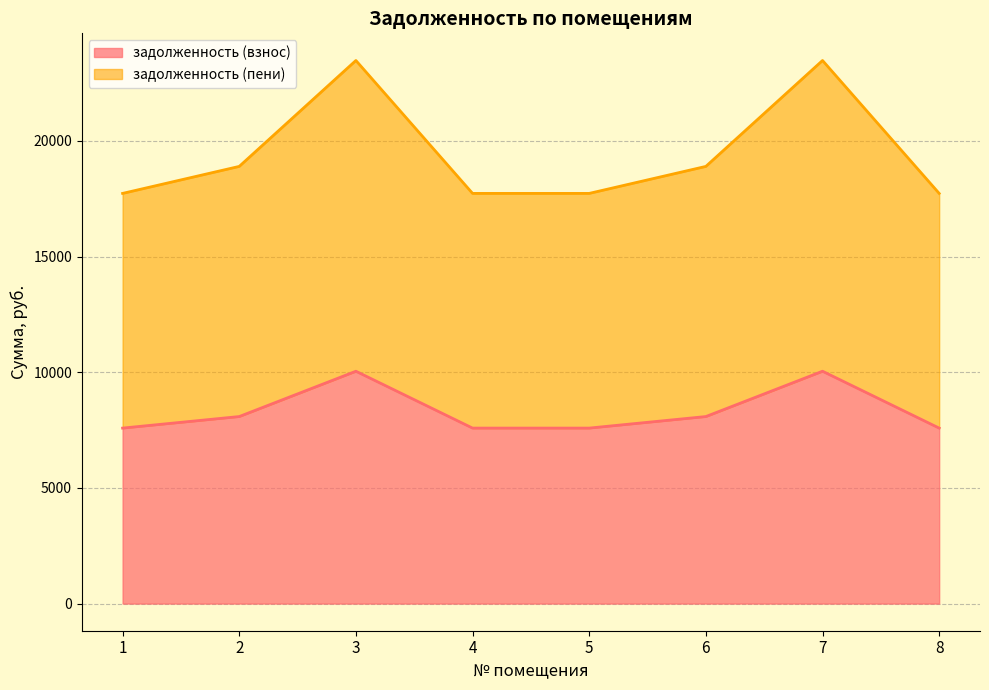

What is the difference between the second highest and second lowest values in the задолженность (взнос) series?

2457.6